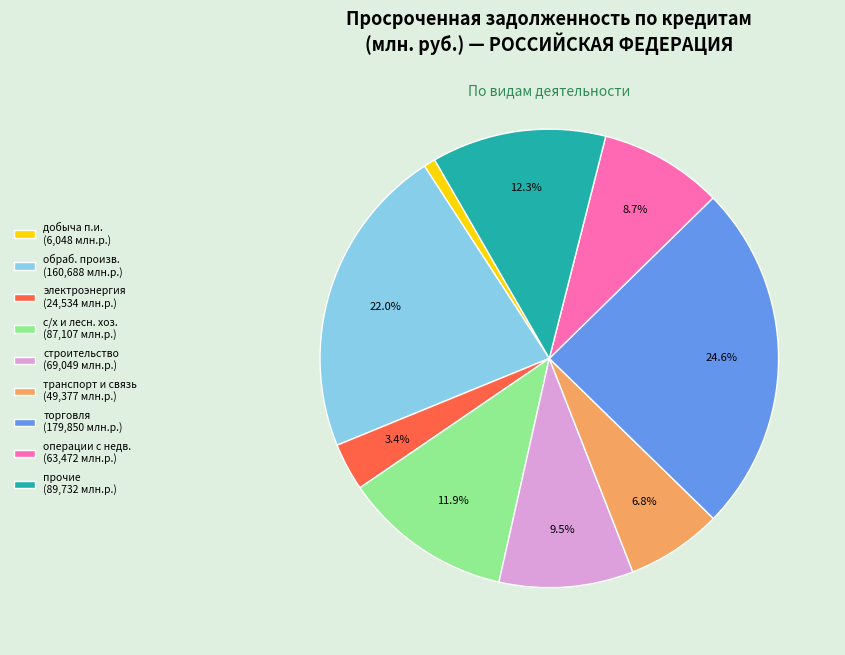

Which slice is the largest?

торговля (179,850 млн.р.)